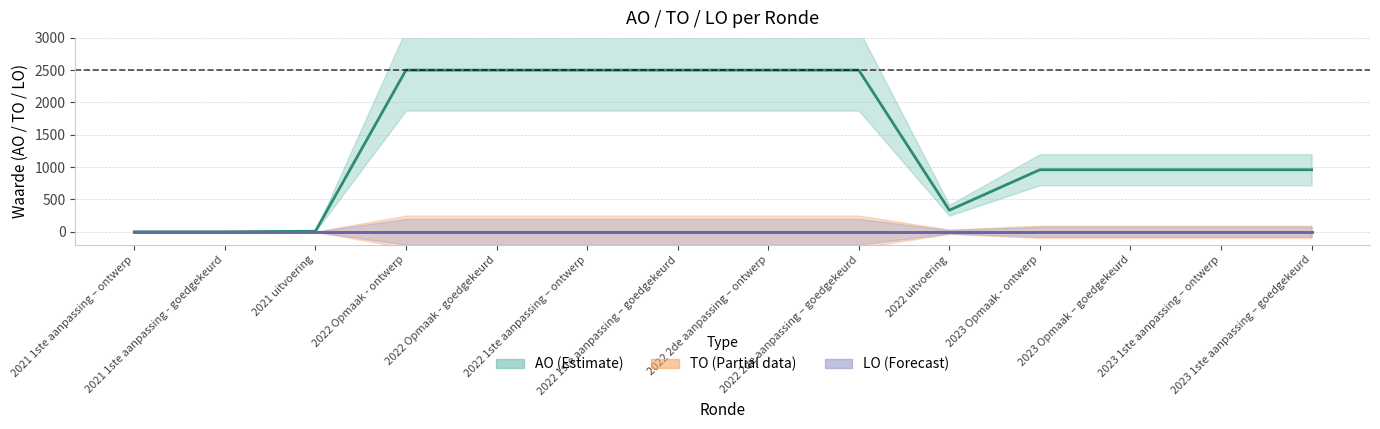

What is the average value of the AO series?

1370